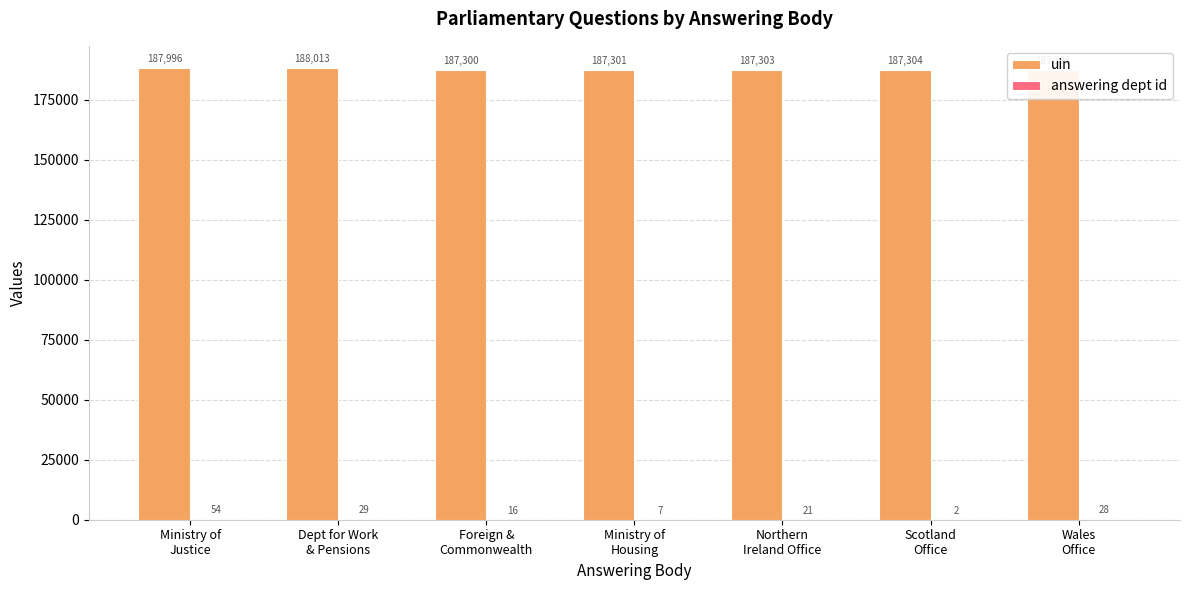

What is the maximum value for uin?

188013